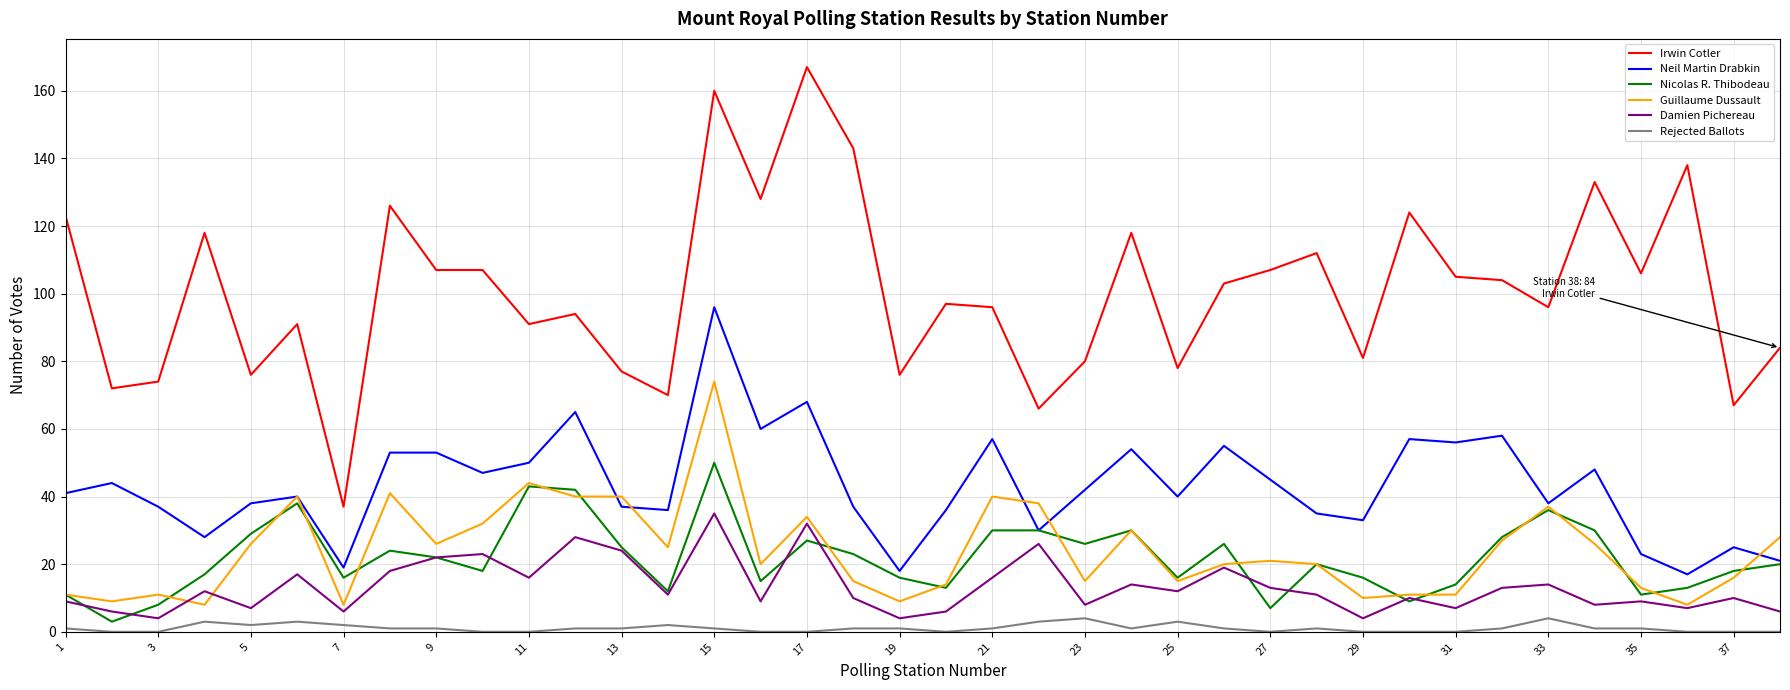

Rank the series by their maximum value, from lowest to highest.

Rejected Ballots, Damien Pichereau, Nicolas R. Thibodeau, Guillaume Dussault, Neil Martin Drabkin, Irwin Cotler